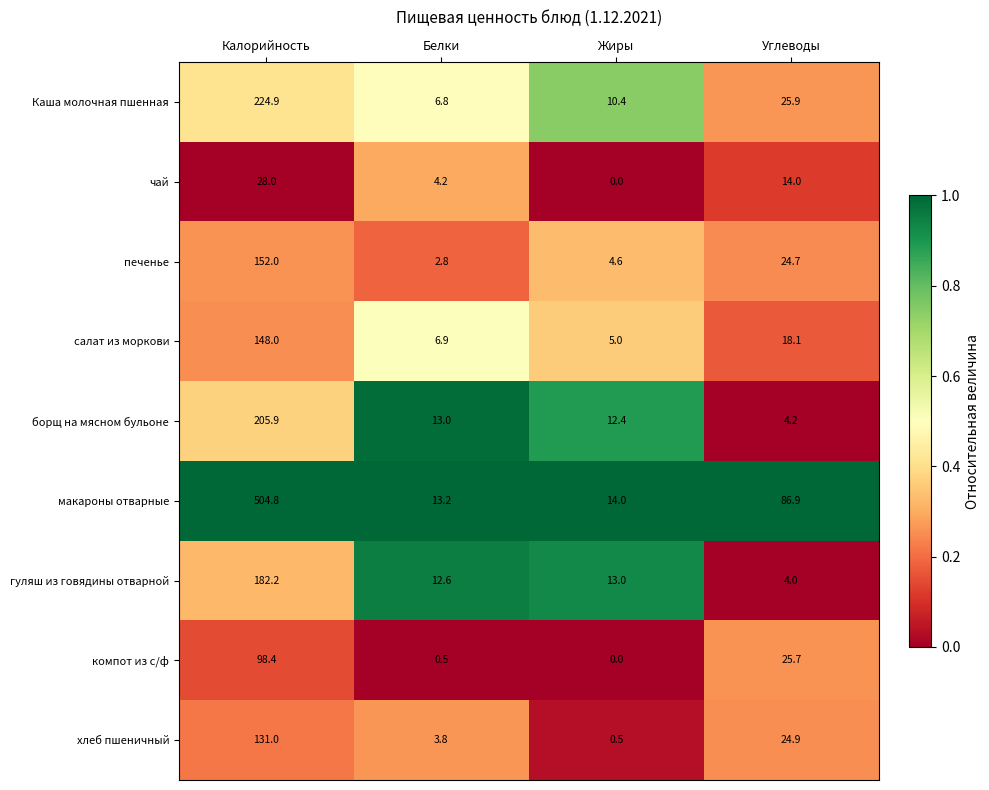

Which series changed the most between Белки and Углеводы?

макароны отварные